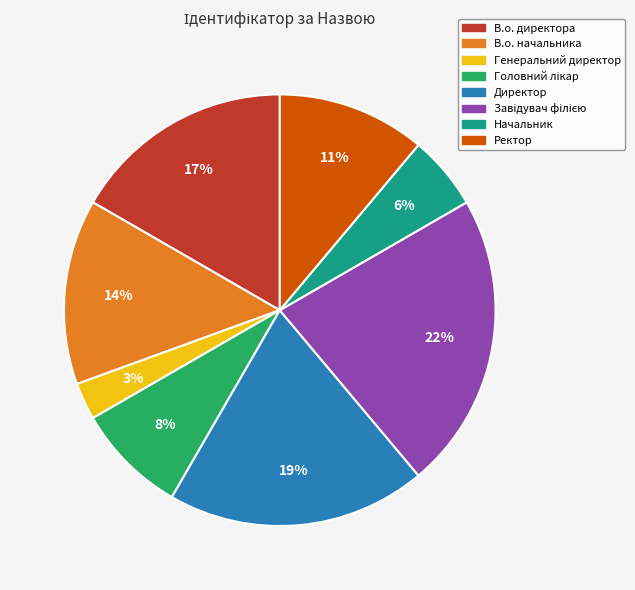

Is there a majority slice in this chart?

No